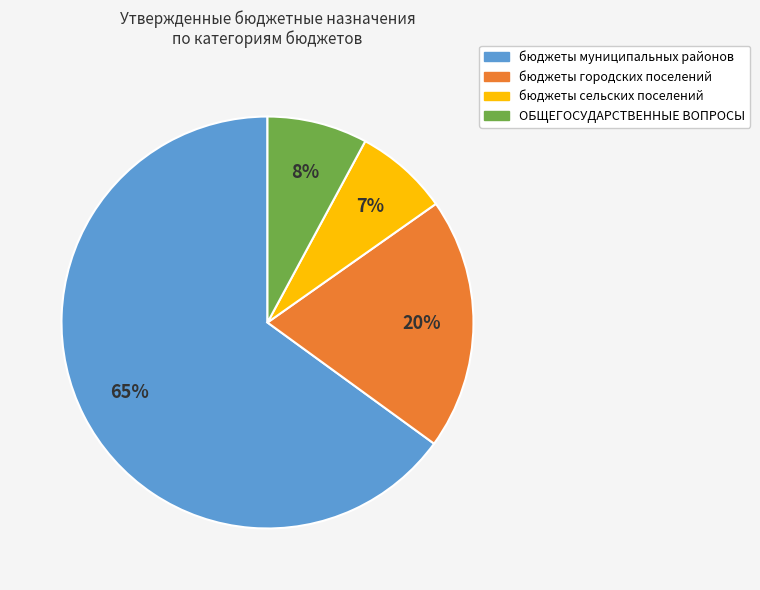

The ОБЩЕГОСУДАРСТВЕННЫЕ ВОПРОСЫ slice represents 16% of the pie. True or false?

False